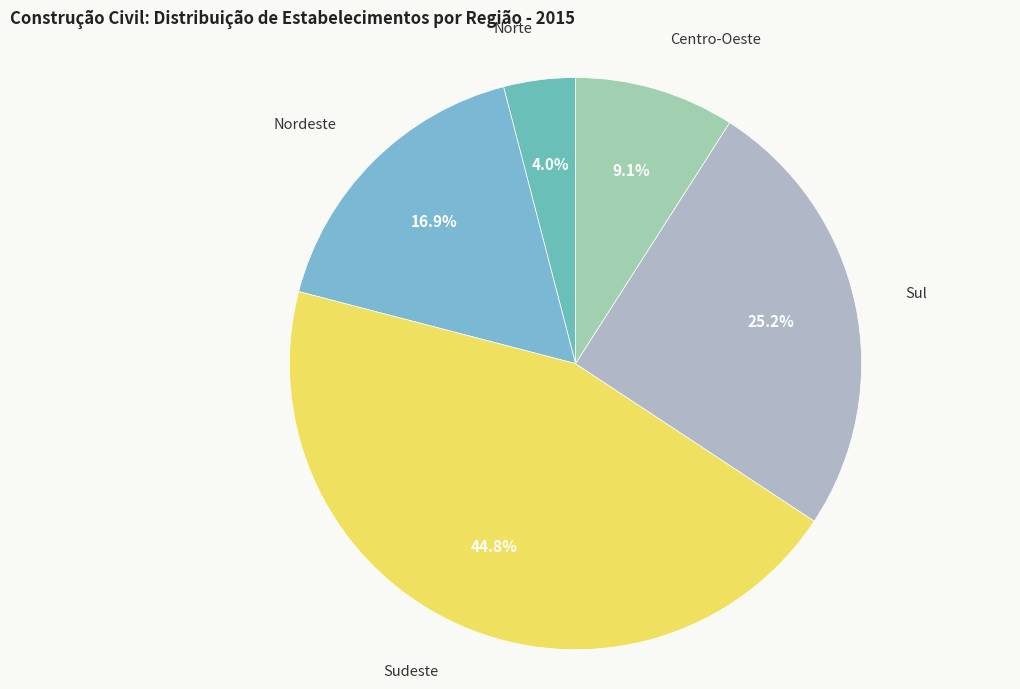

How many segments does this pie chart have?

5